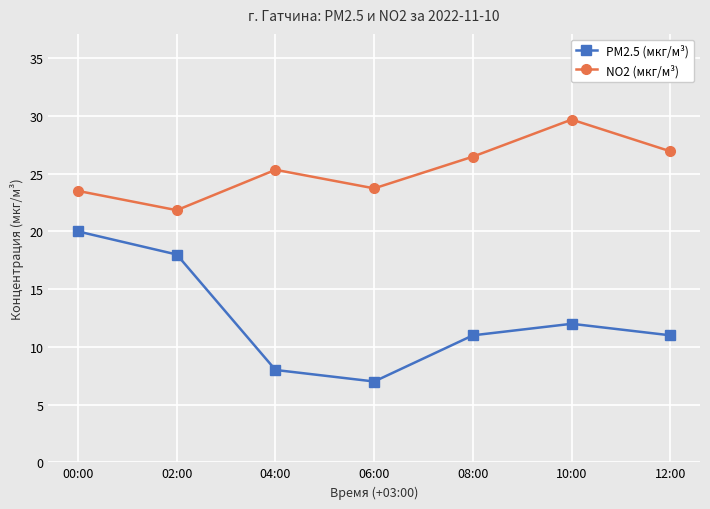

How many lines are shown in the chart?

2